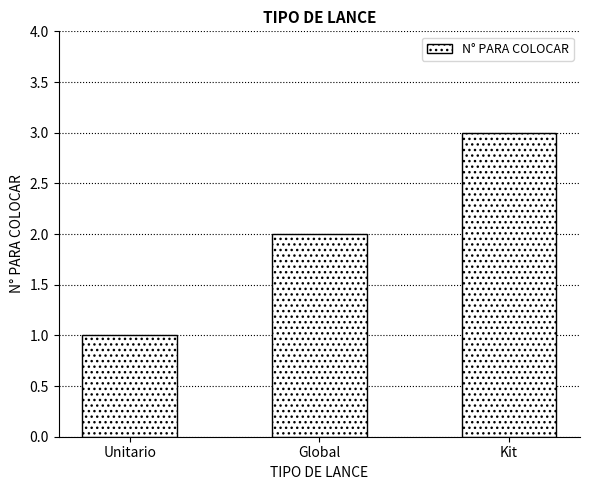

At which category does the chart reach its peak across all series?

Kit